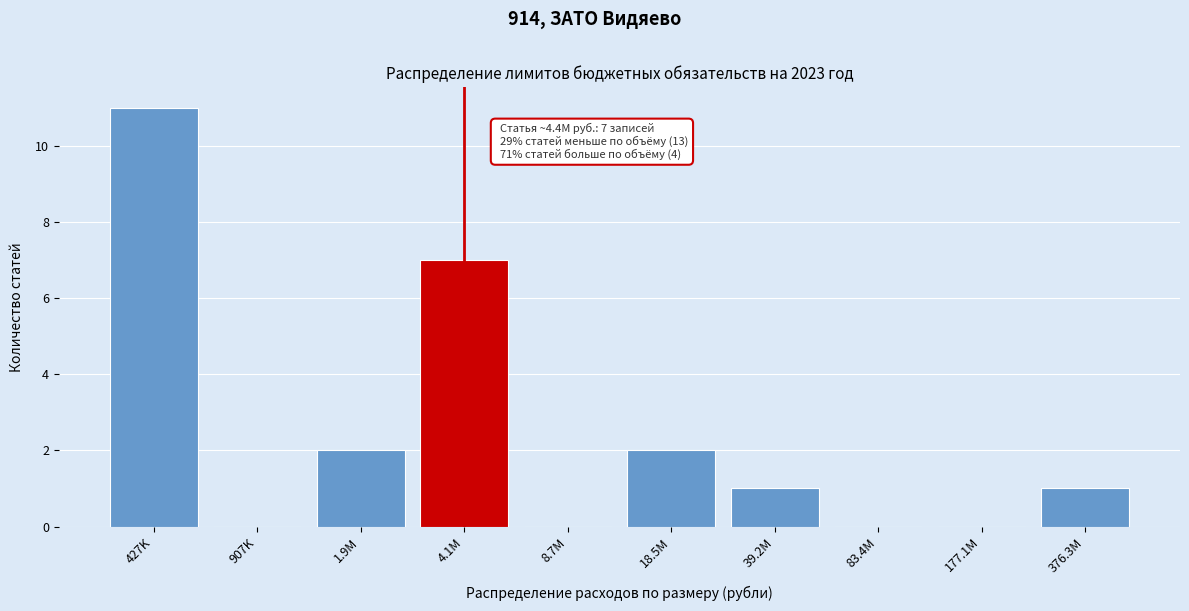

Reading right to left, list all the values displayed in this chart.

376.3M=1	177.1M=0	83.4M=0	39.2M=1	18.5M=2	8.7M=0	4.1M=7	1.9M=2	907K=0	427K=11